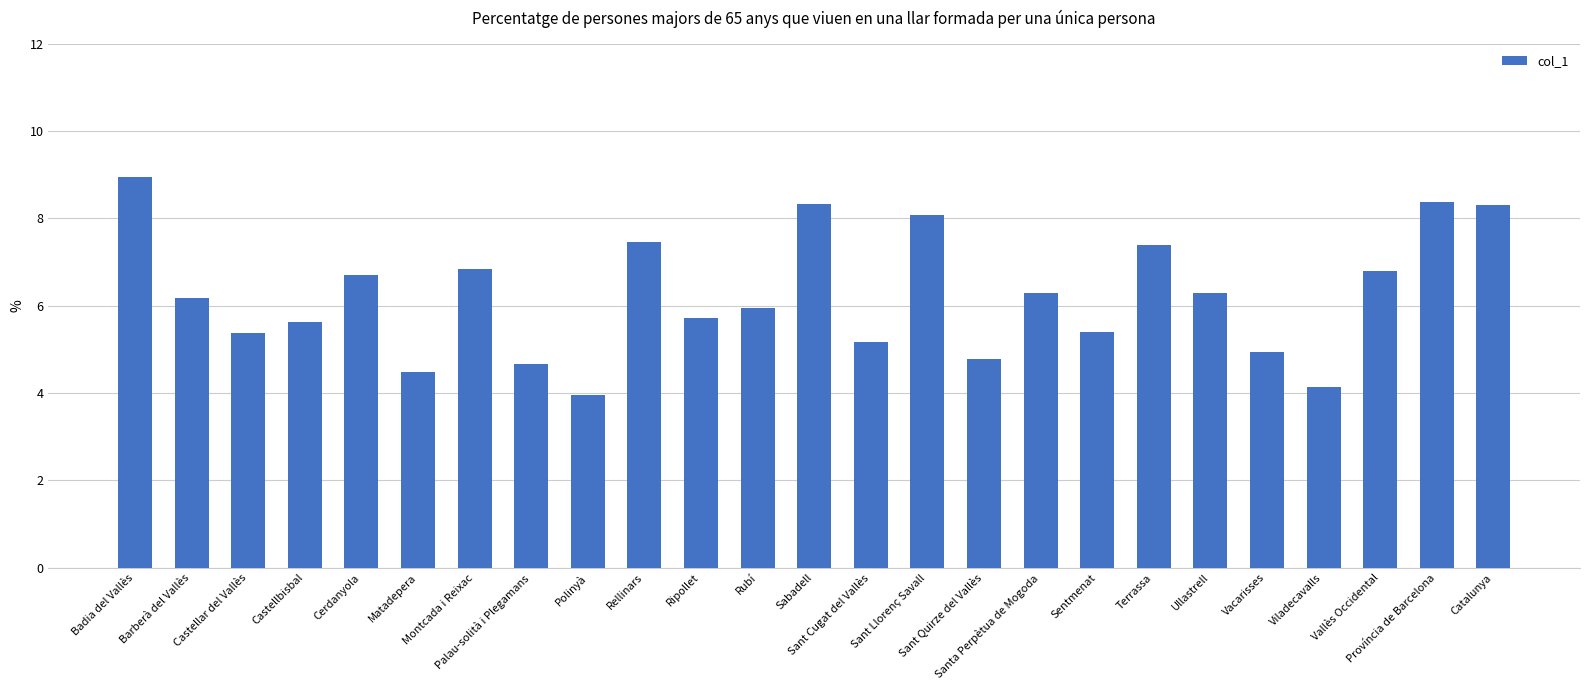

What is the minimum value shown in the chart?

4.0